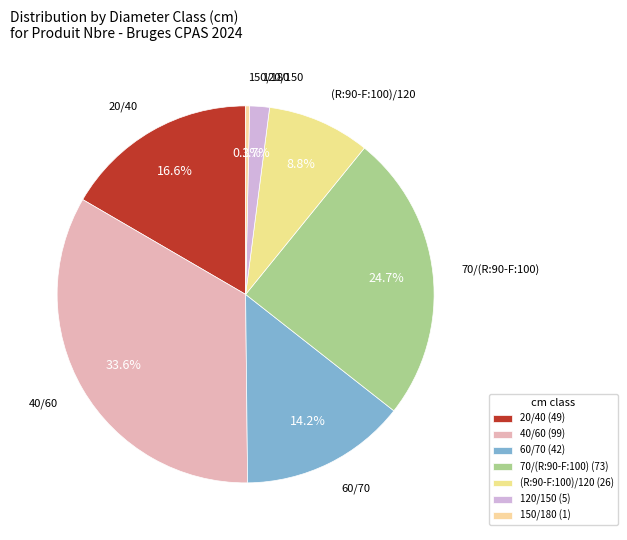

Does (R:90-F:100)/120 represent more than half of the total?

No